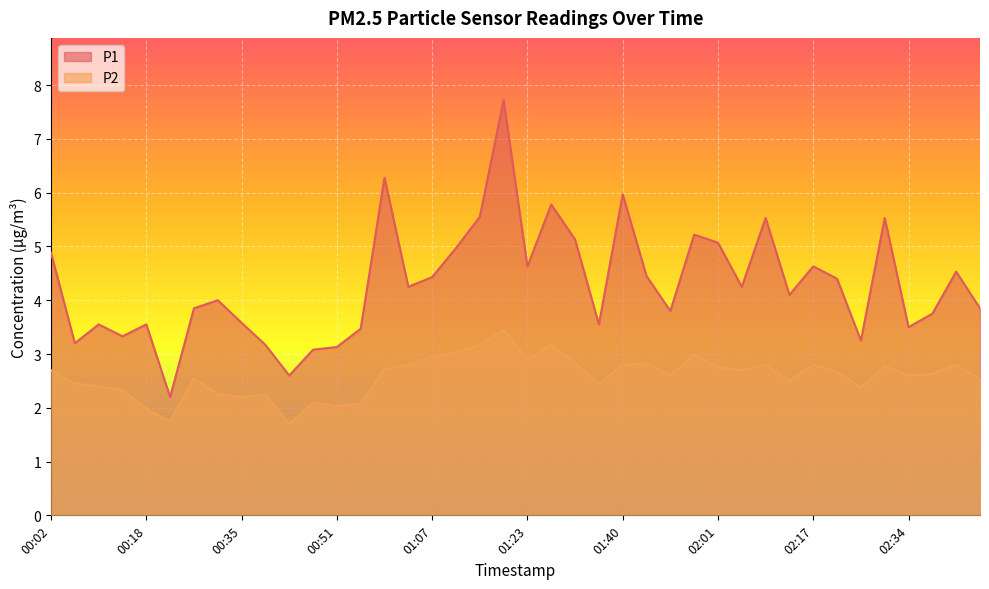

True or false: P2 and P1 intersect in this chart.

False